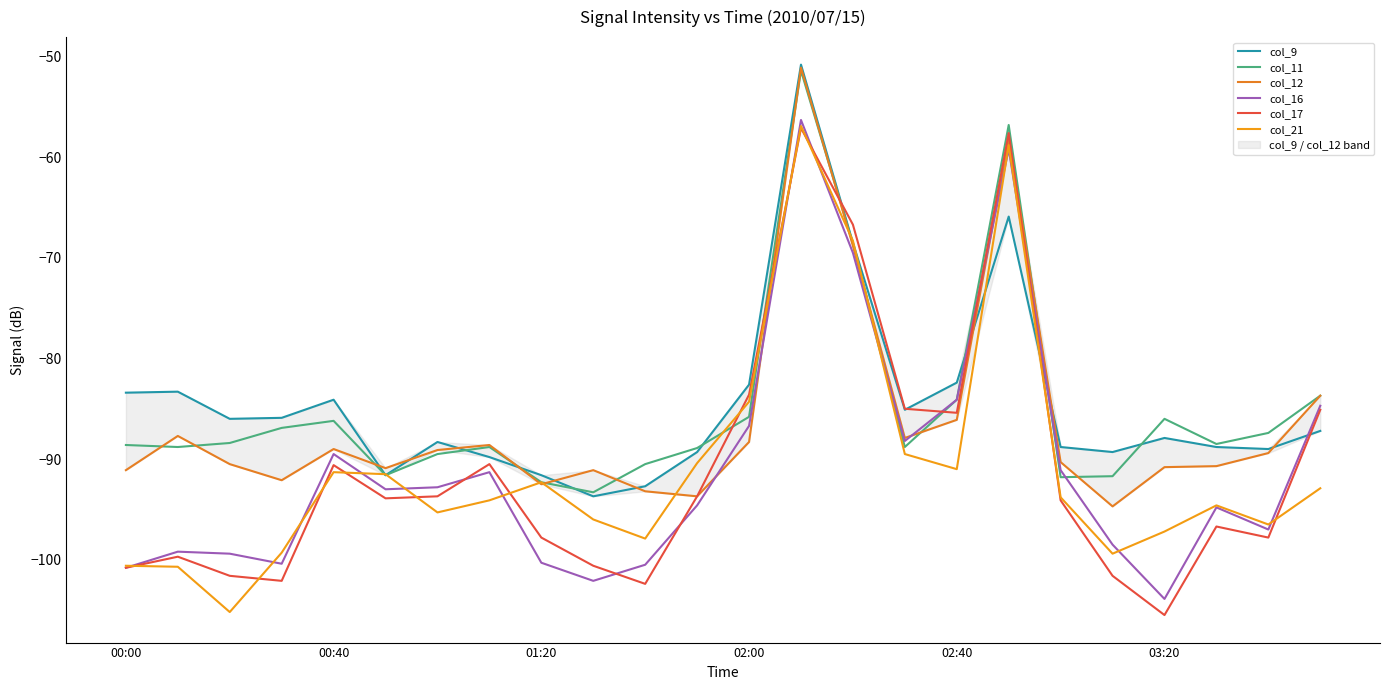

What is the maximum value for col_16?

-56.3